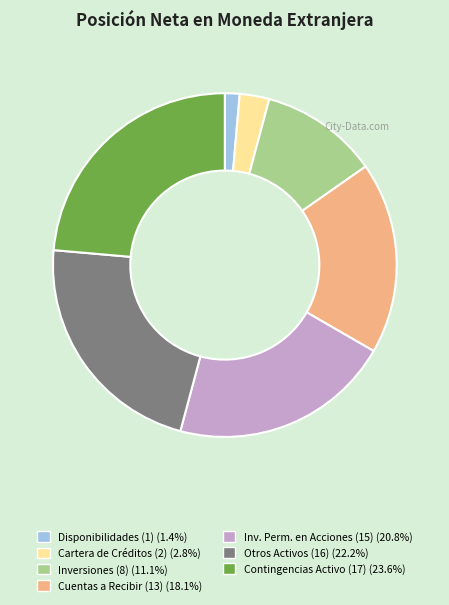

Is there any slice that represents more than half of the pie?

No